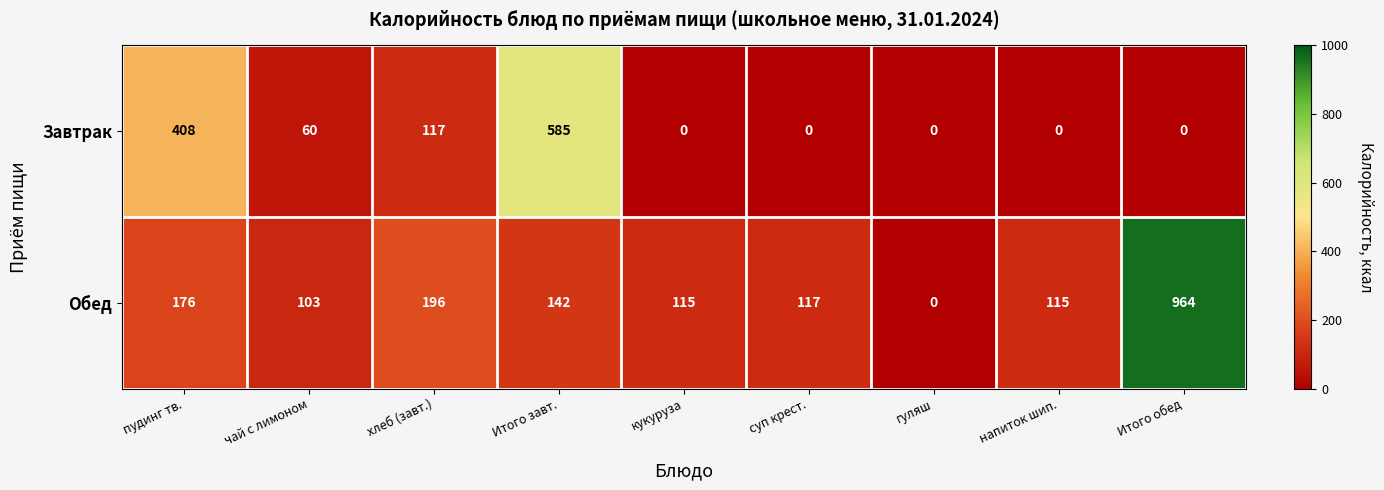

Which series has the largest range (max minus min)?

Обед